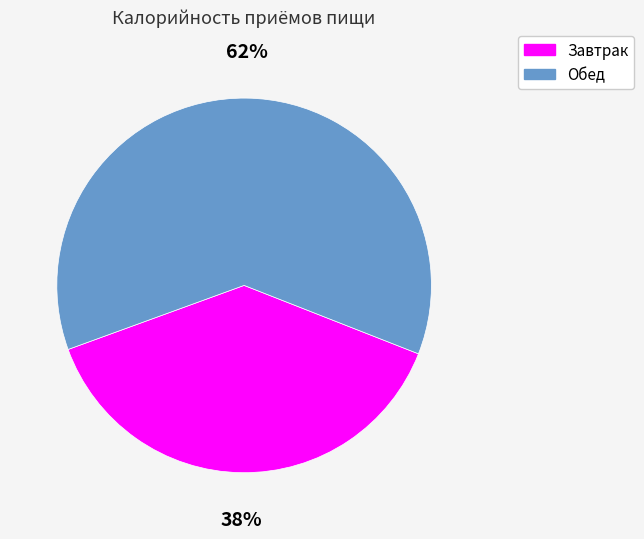

Is the sum of Завтрак and Обед greater than half?

Yes